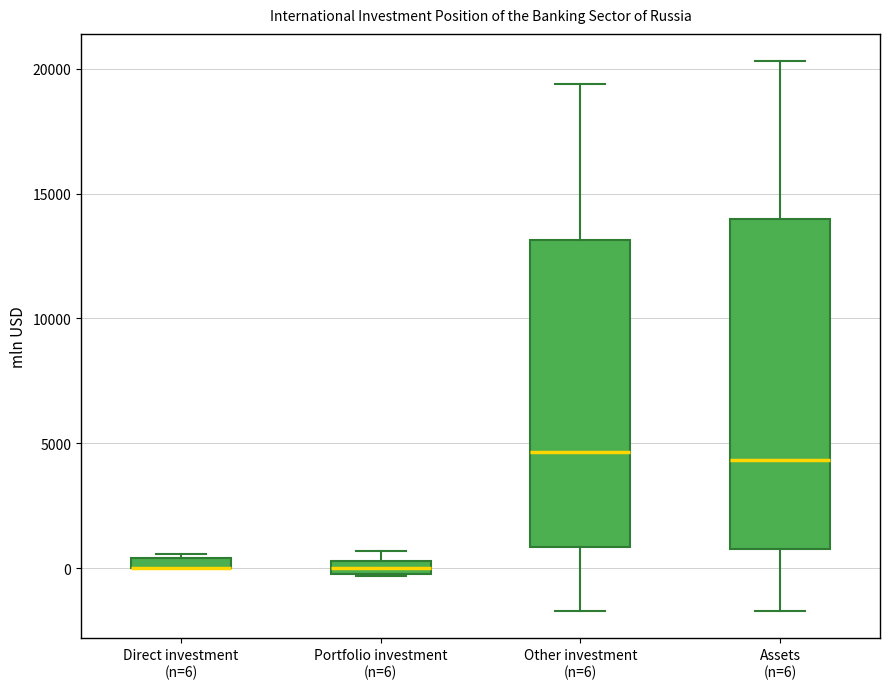

Where does the median line of the box for Assets (n=6) sit on the y-axis? The values are not printed on the chart, so give them approximately, as read against the axis.

4500